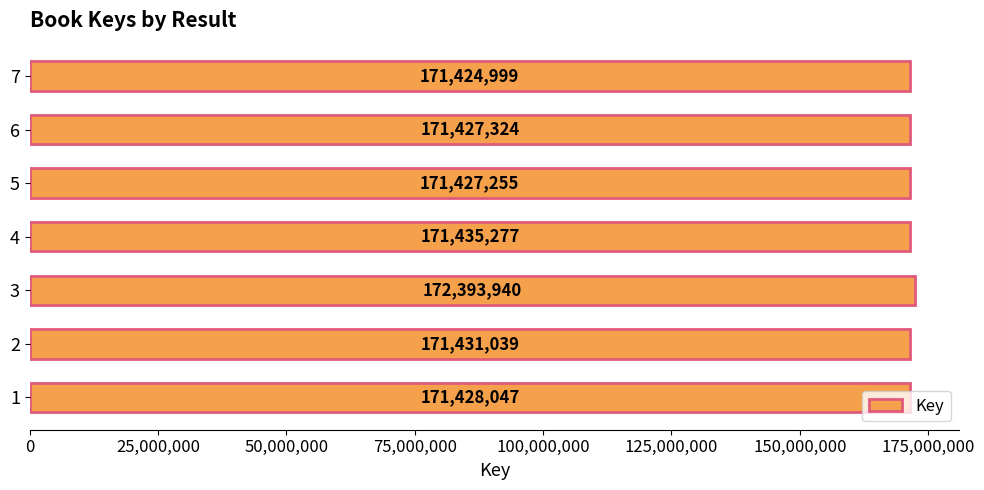

Count the number of data series in this chart.

1